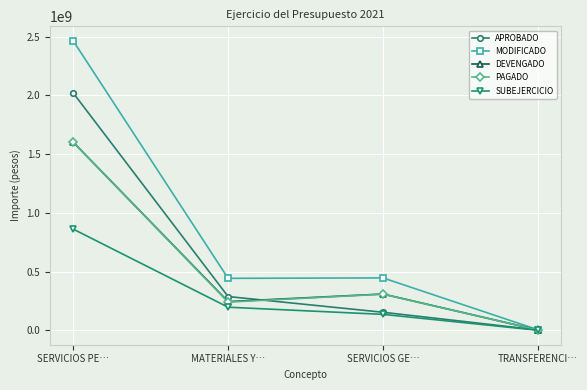

How many lines are shown in the chart?

5